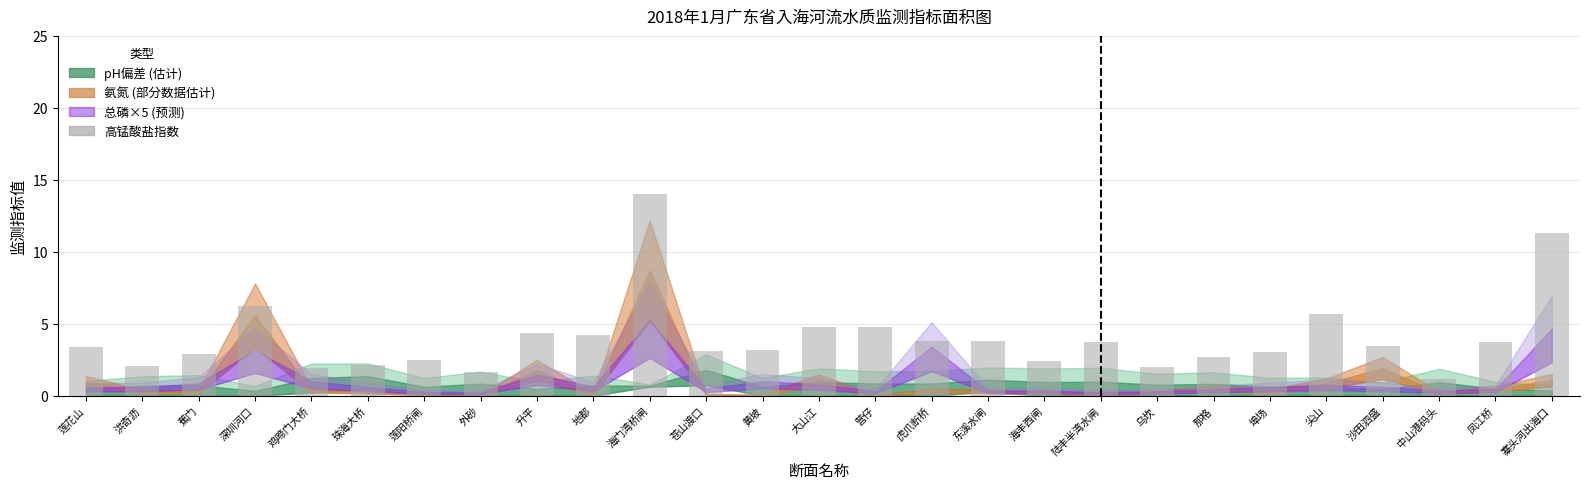

What is the smallest value displayed?

1.1